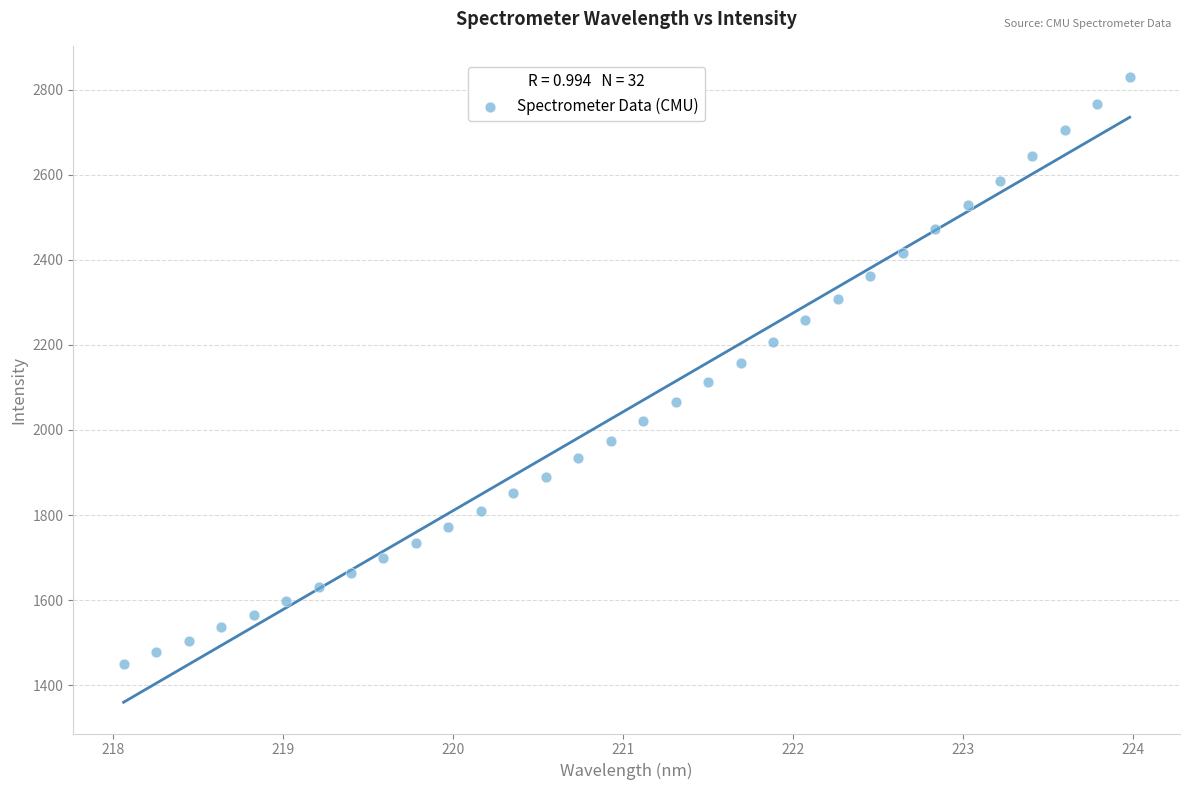

What is the range of Y values (max minus min)?

1380.2